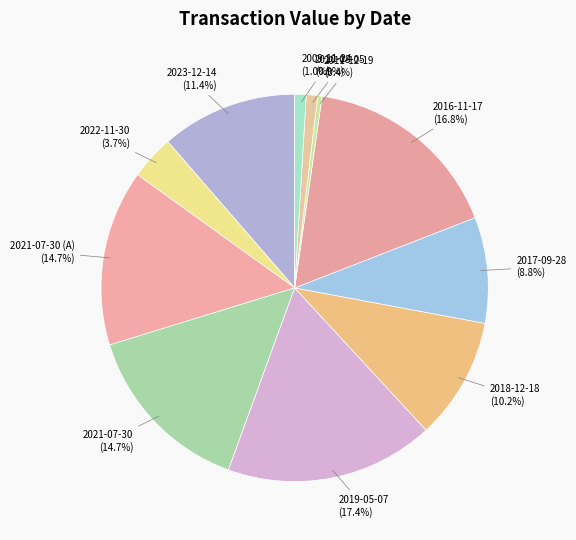

Count the number of slices in the pie.

11